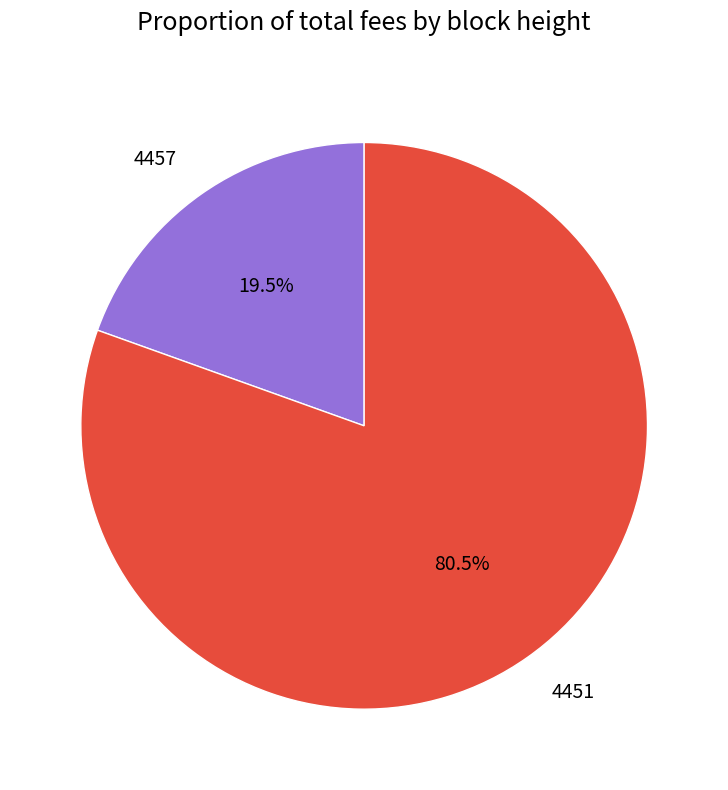

Combined, what portion of the pie is 4457 and 4451?

100.0%